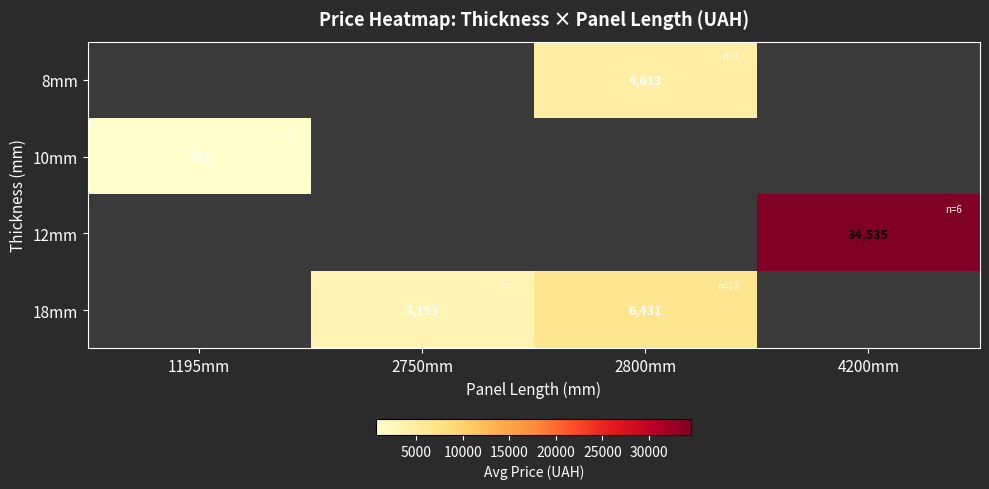

Is the value of 8mm at 2750mm greater than the value of 12mm at 2750mm?

No